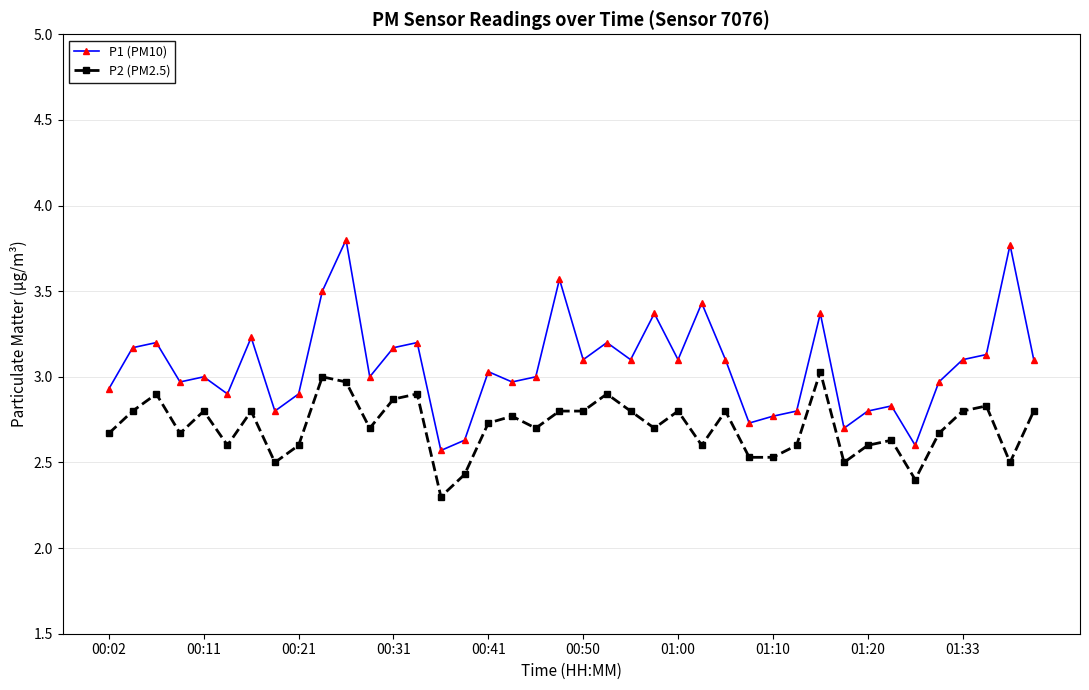

What is the sum of all P2 (PM2.5) values?

108.3